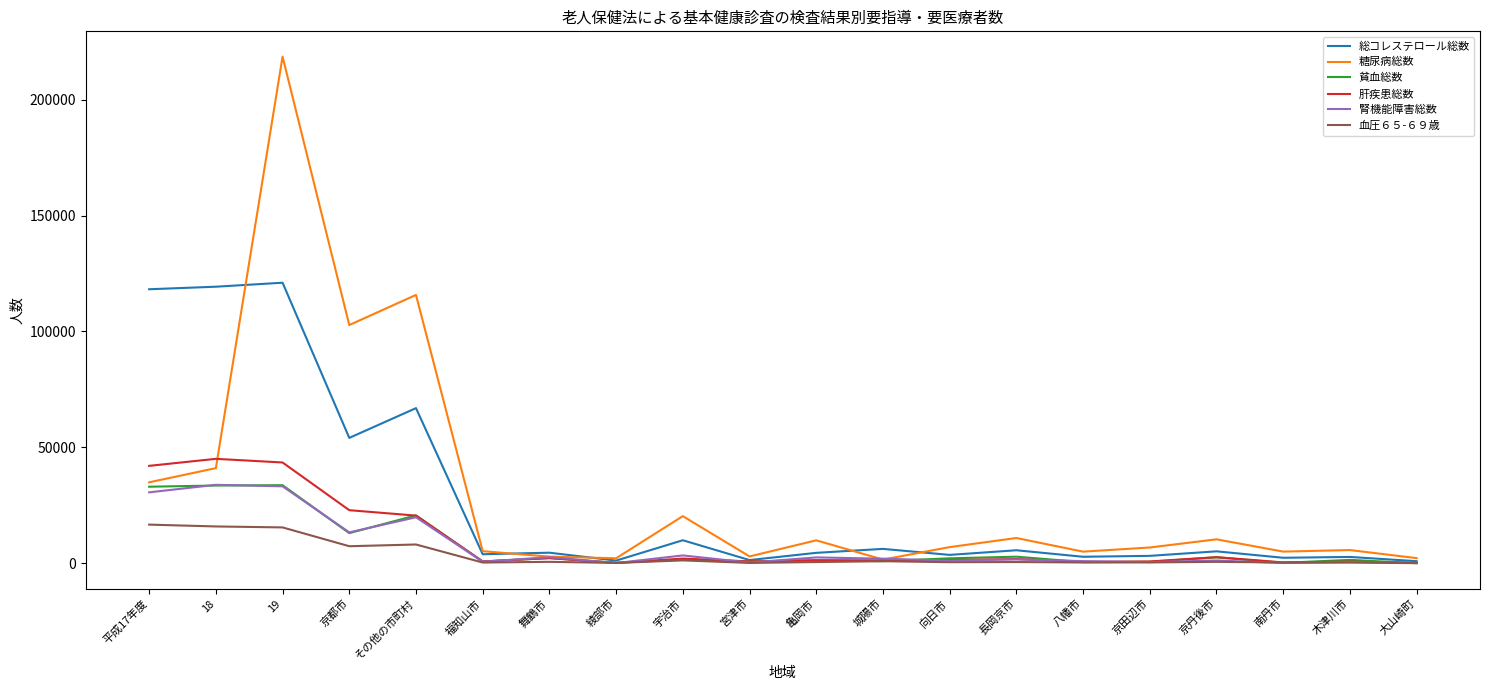

What is the greatest value displayed?

218564